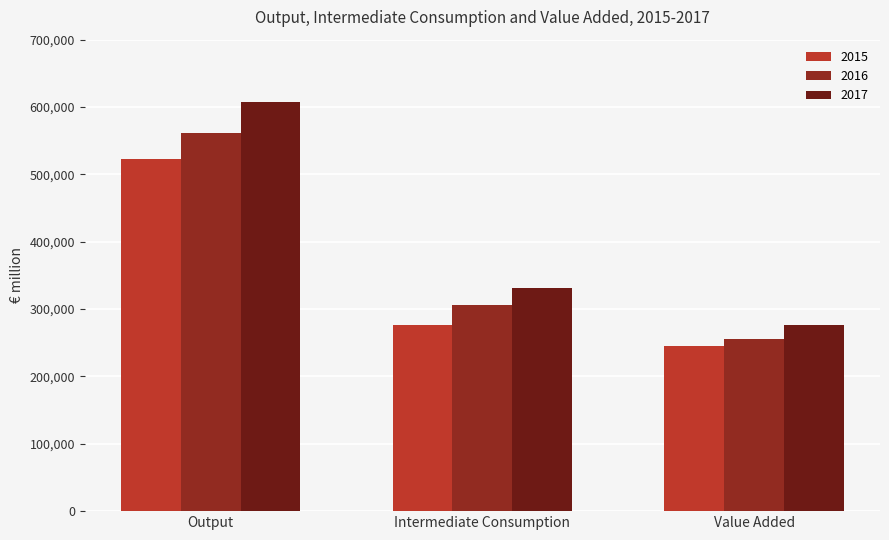

What is the highest value of the 2015 series?

522180.9